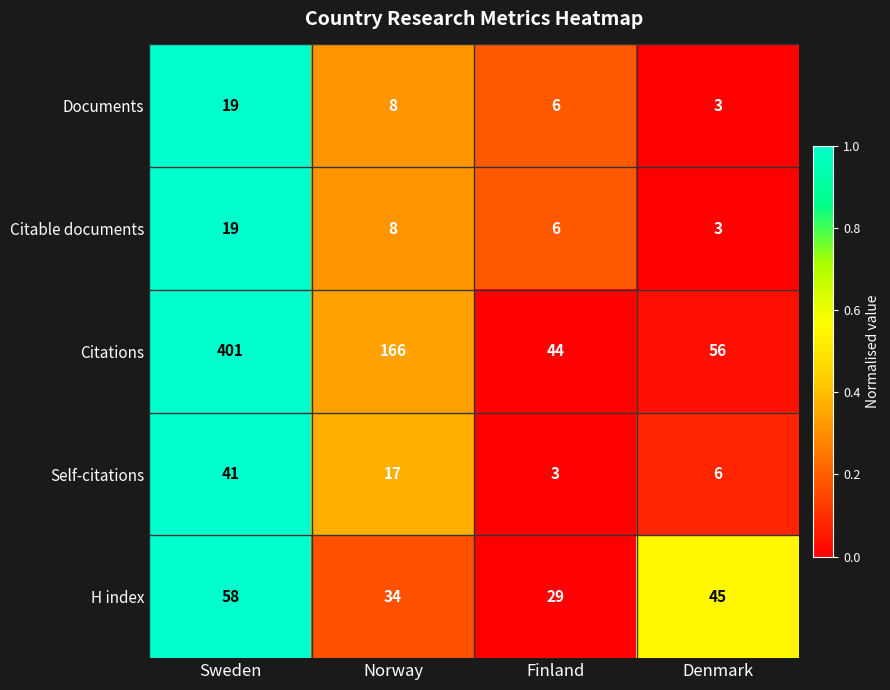

Is it true that Self-citations equals 41 at Sweden?

True